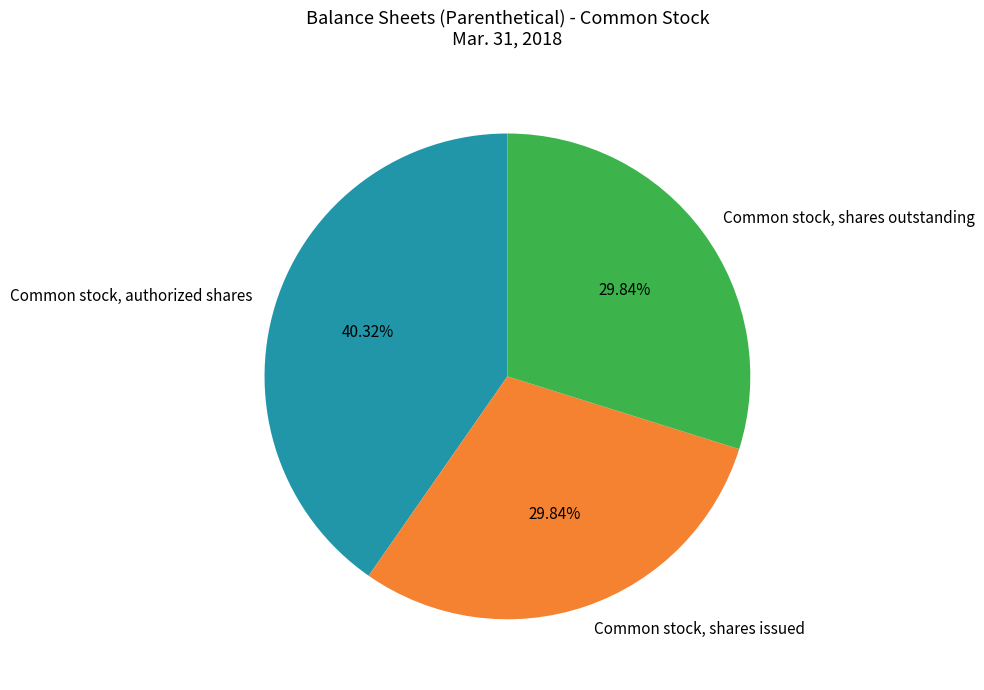

What percentage do Common stock, authorized shares and Common stock, shares issued together represent?

70.2%